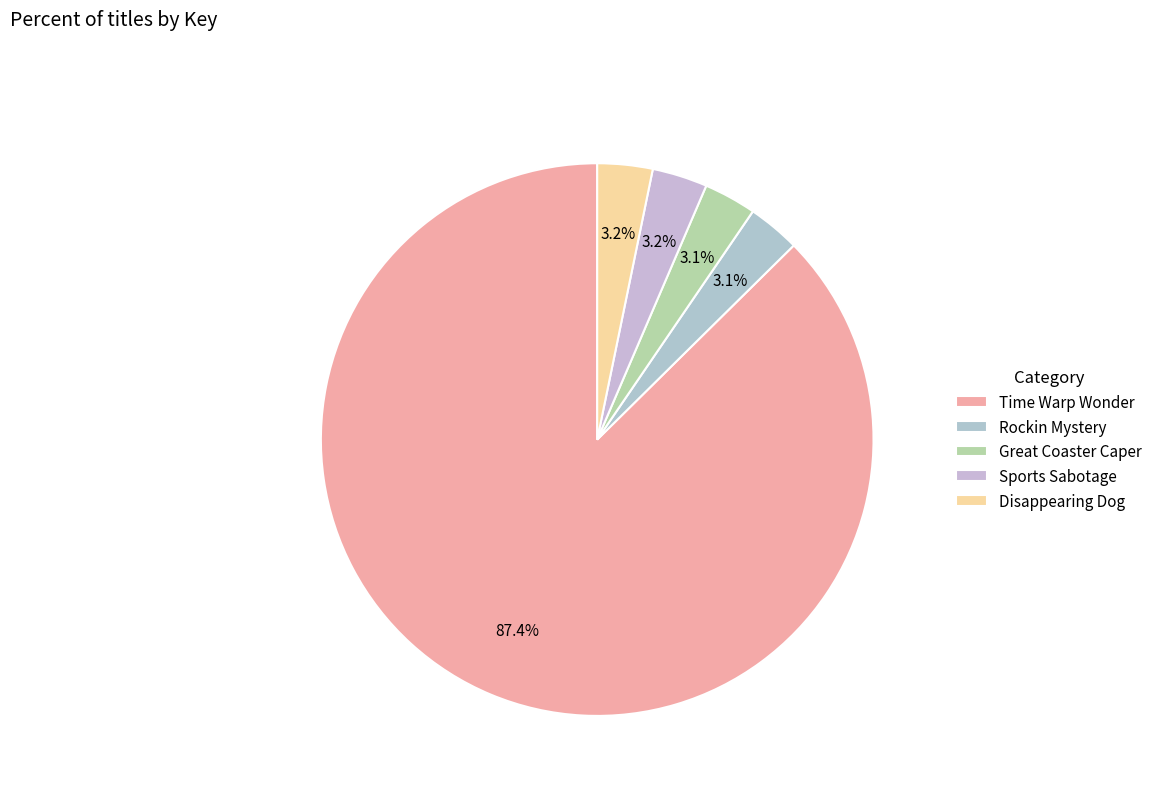

What is the majority slice?

Time Warp Wonder